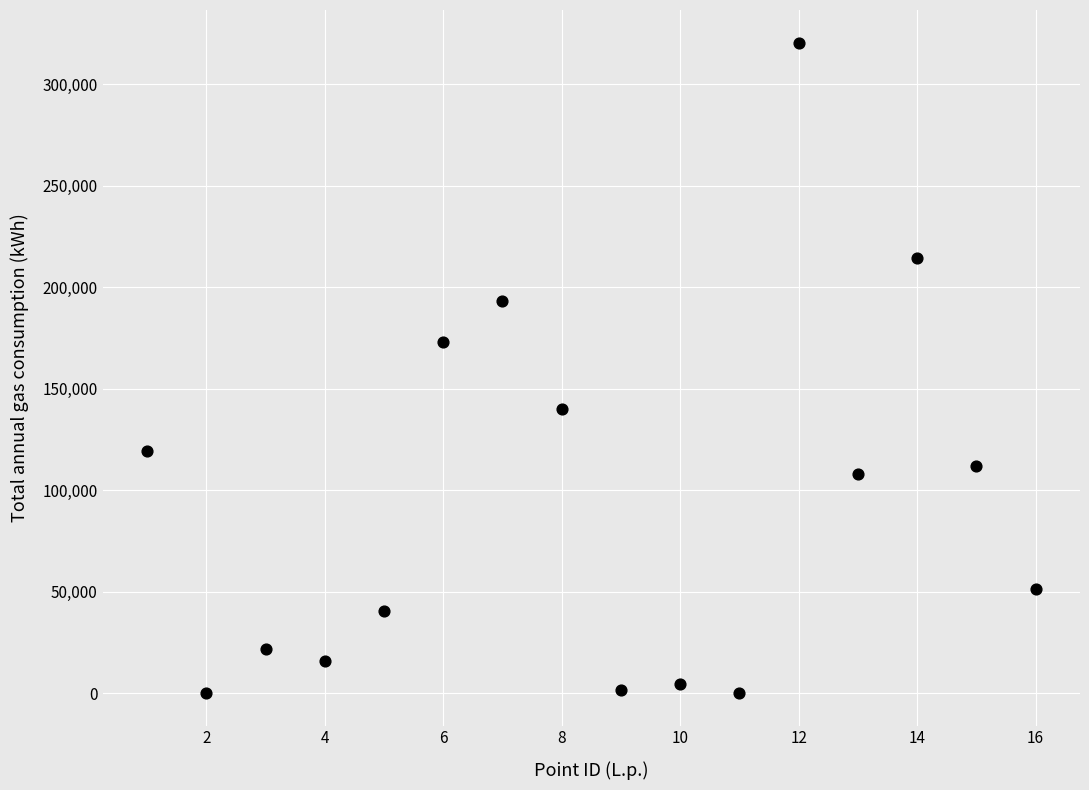

What is the range of X values (max minus min)?

15